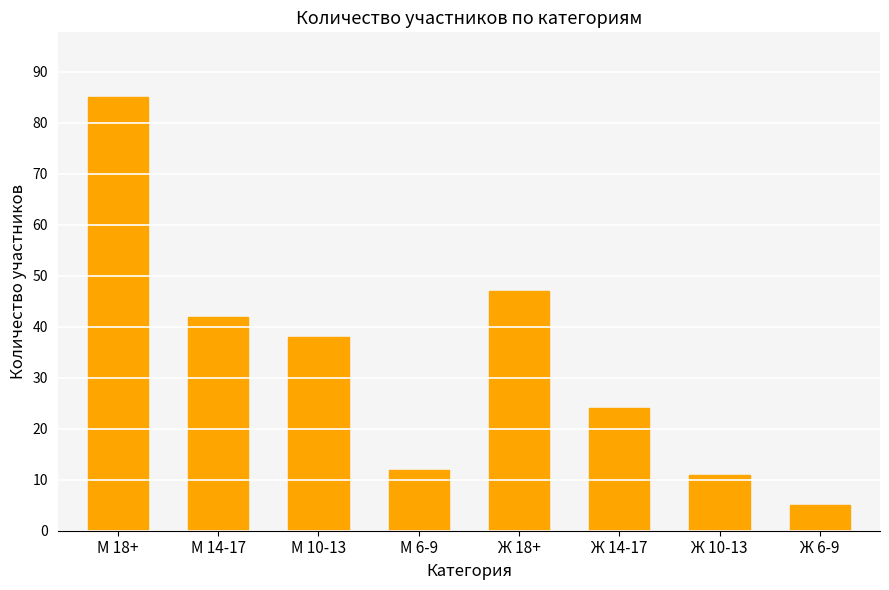

What is the label of the 2nd bar from the left?

М 14-17